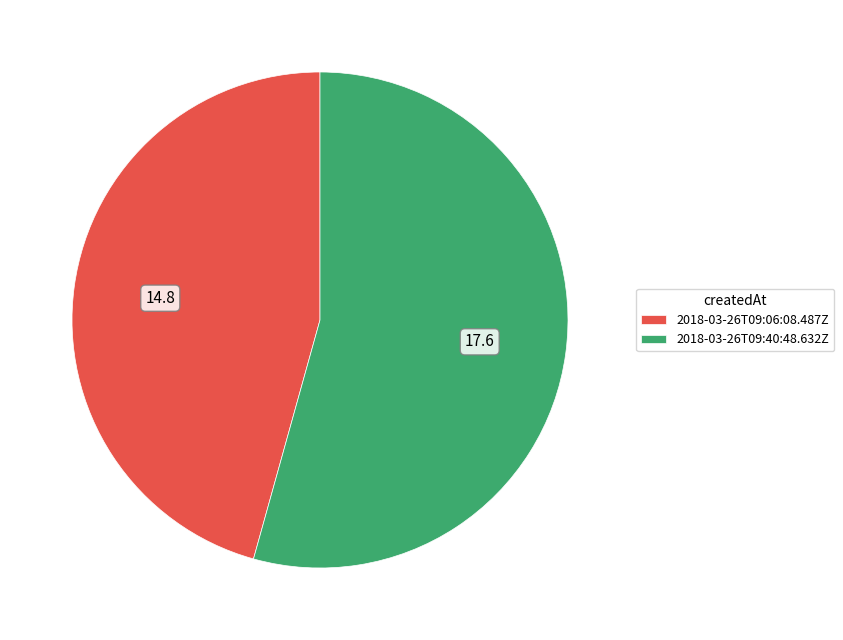

What is the smallest slice in the pie chart?

2018-03-26T09:06:08.487Z